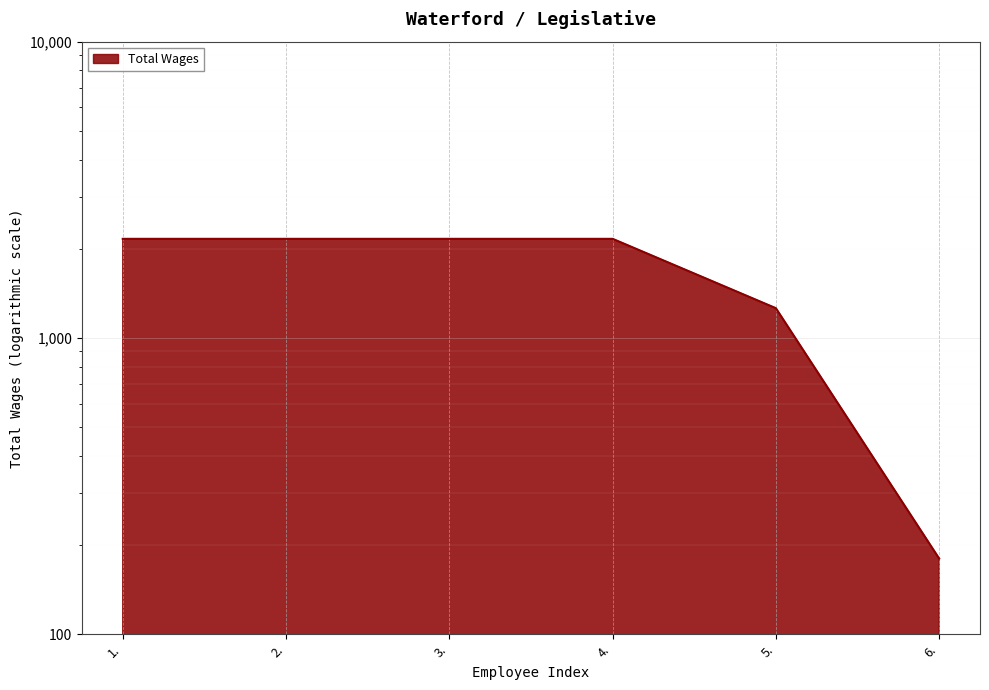

True or false: the data shows 1738 at 5..

False